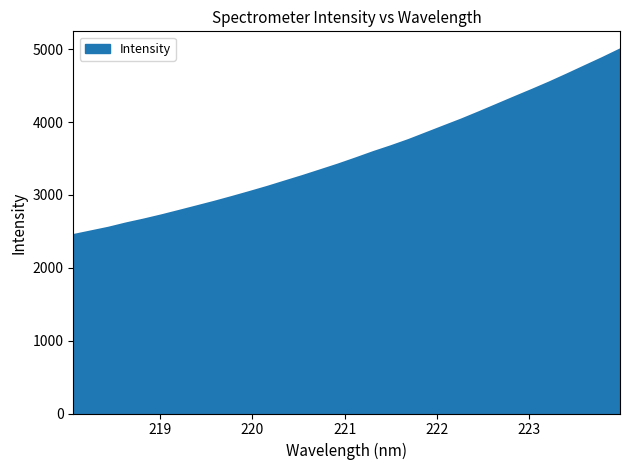

What is the minimum value shown in the chart?

2448.7